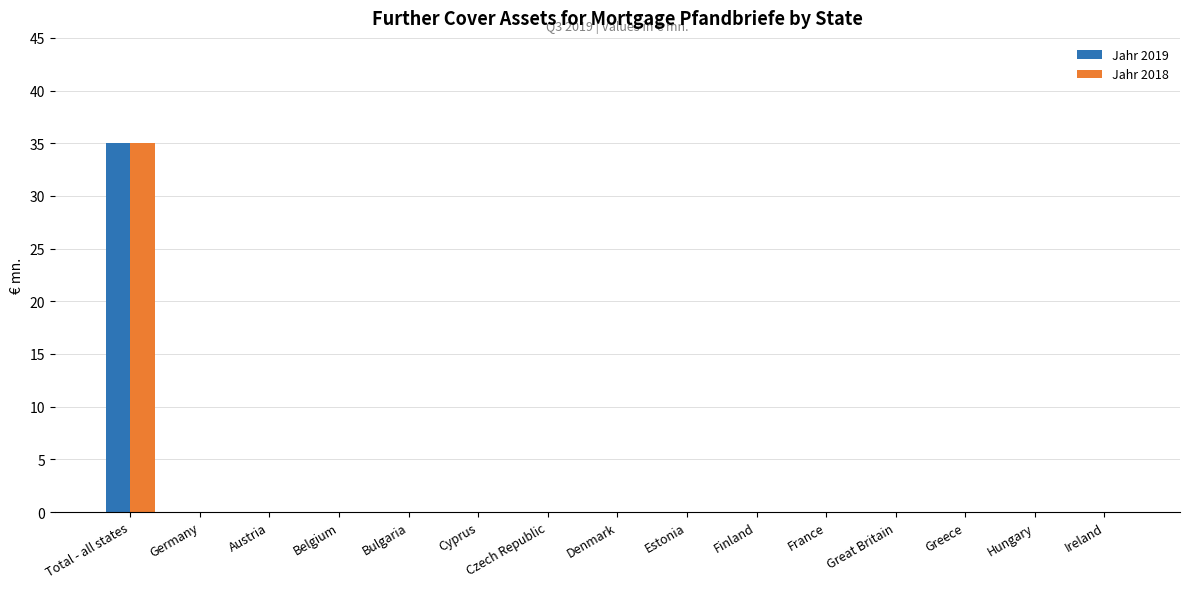

At which category is the sum across all series the highest?

Total - all states